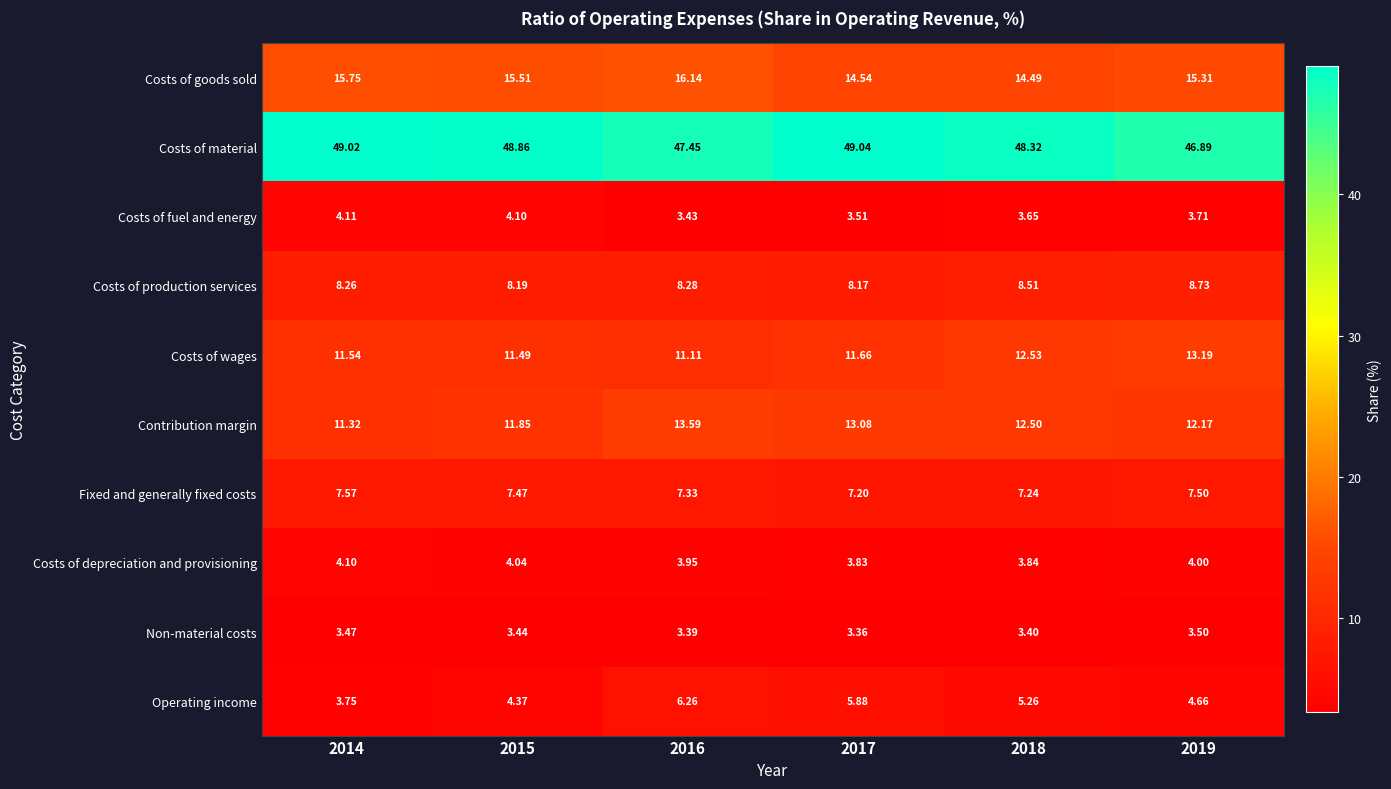

Which series has the largest range (max minus min)?

Operating income